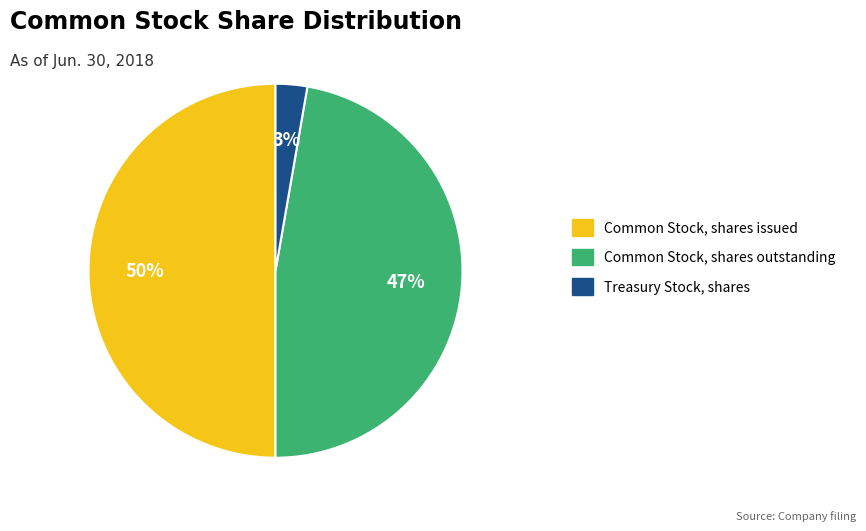

Does Common Stock, shares outstanding account for over 50% of the chart?

No